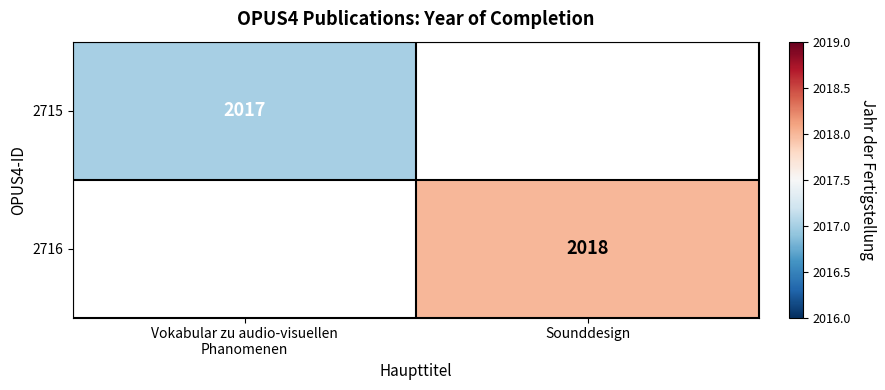

Is it true that 2716 equals 694.8 at Sounddesign?

False